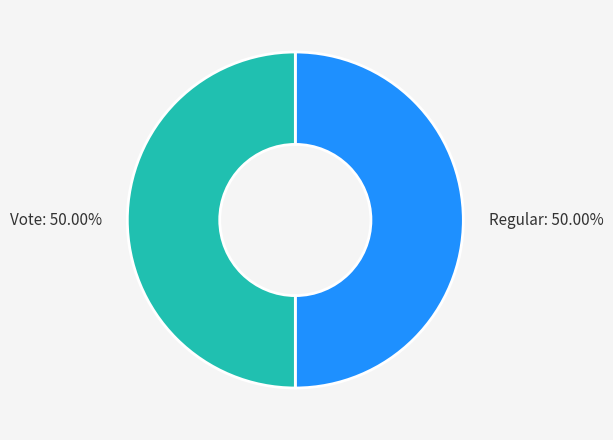

To the nearest percent, what is the difference between the largest and smallest slice percentages?

0%